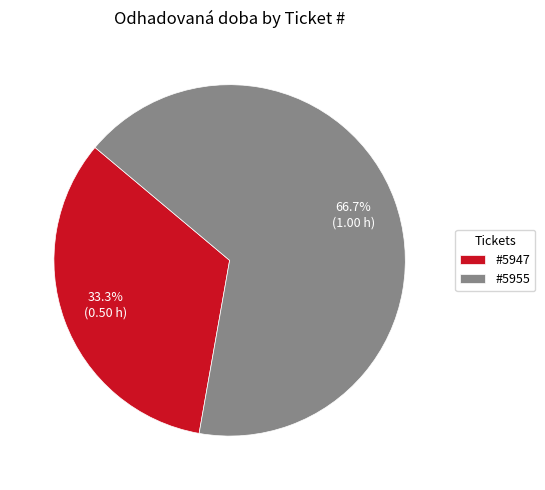

What is the majority slice?

#5955